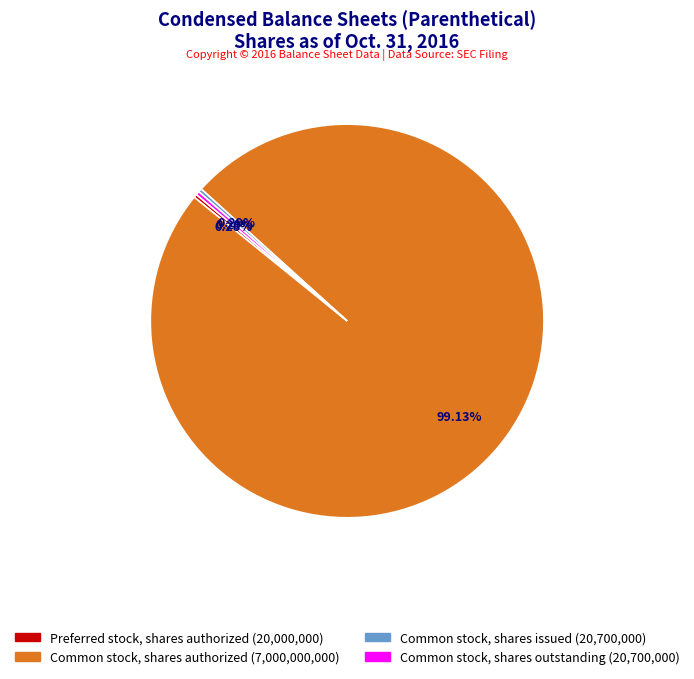

How many segments does this pie chart have?

4